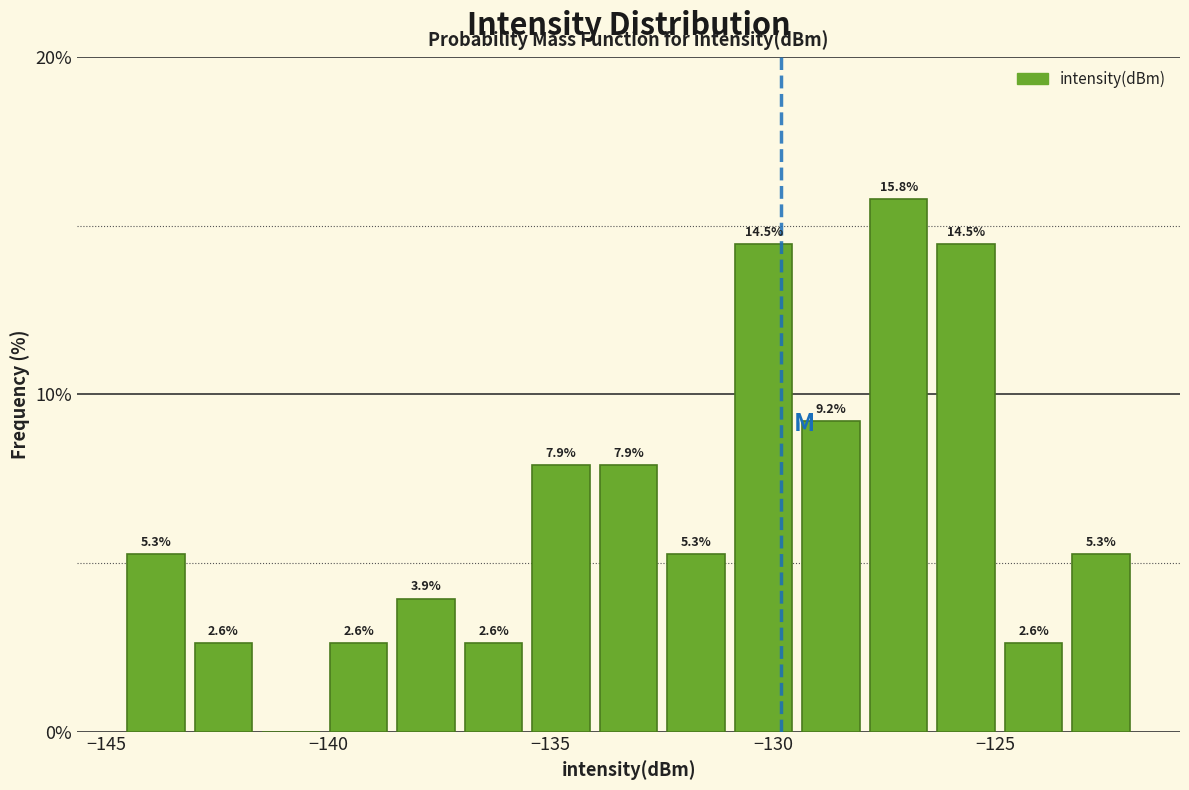

Around what value on the x-axis is the tallest bar? Give the approximate position of its centre, as read against the axis.

-127.0